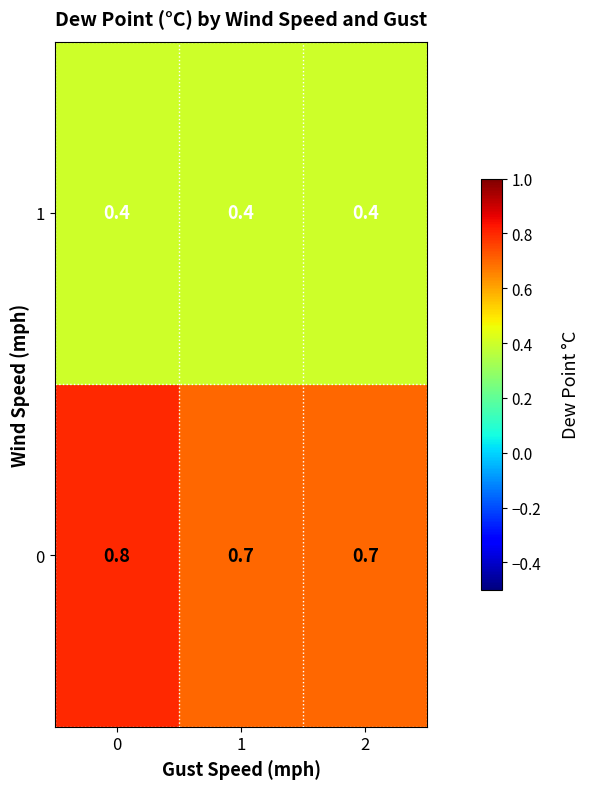

The value of 0 at 2 is 1.0. True or false?

False